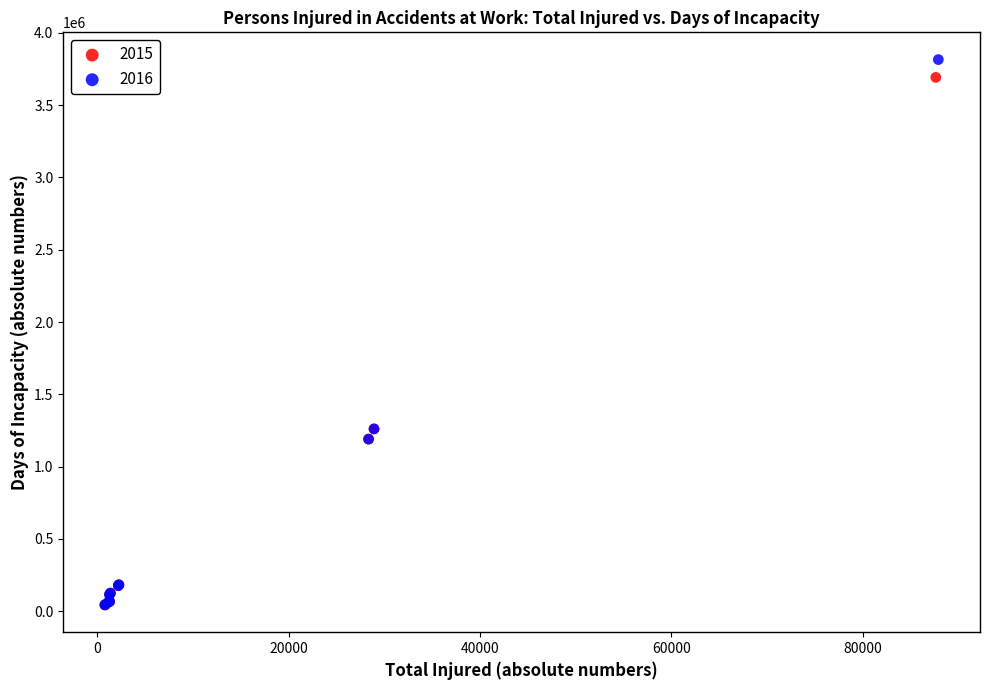

Which series has the widest spread of Y values?

2016